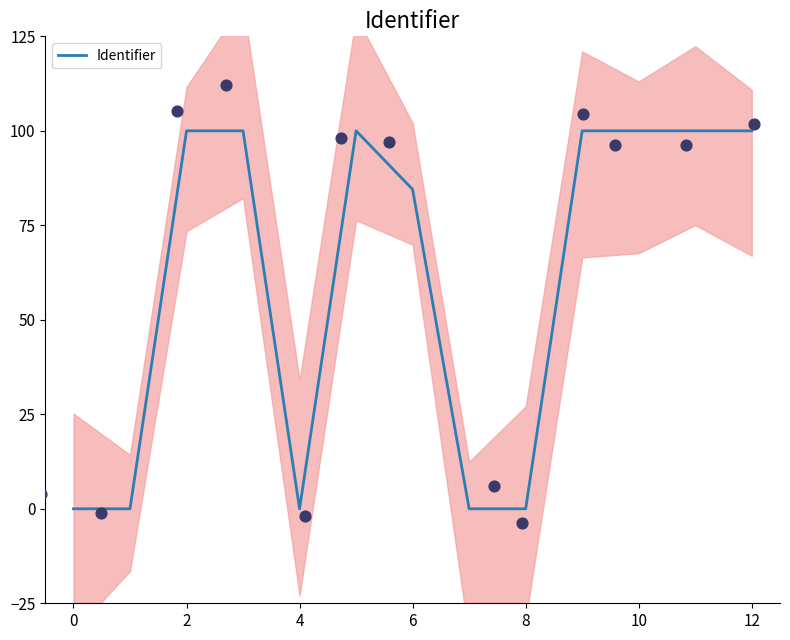

Which has a higher value, 11 or 10?

11